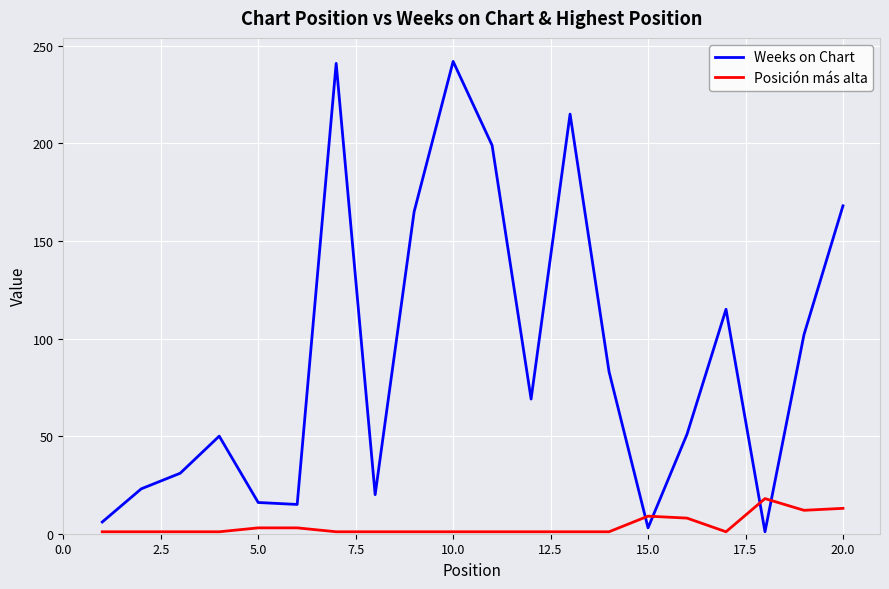

Rank the series by their maximum value, from highest to lowest.

Weeks on Chart, Posición más alta